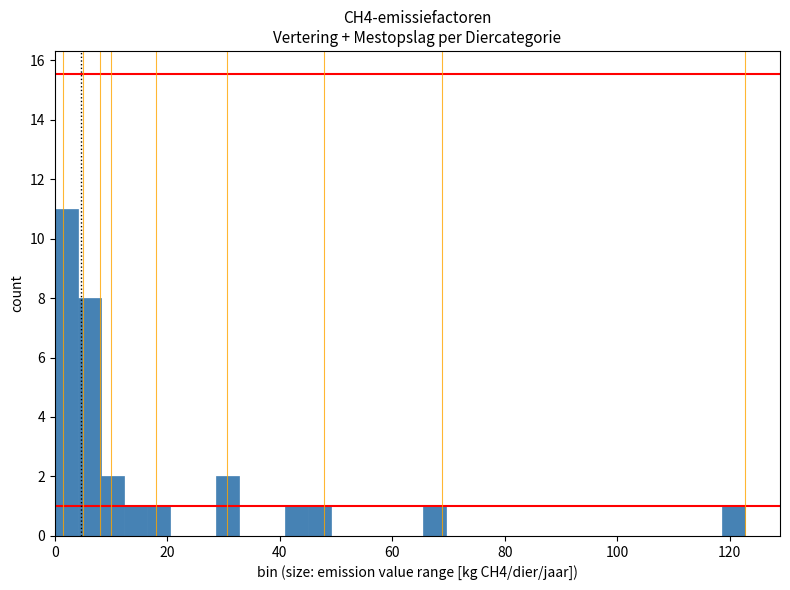

Around what value on the x-axis is the tallest bar? Give the approximate position of its centre, as read against the axis.

2